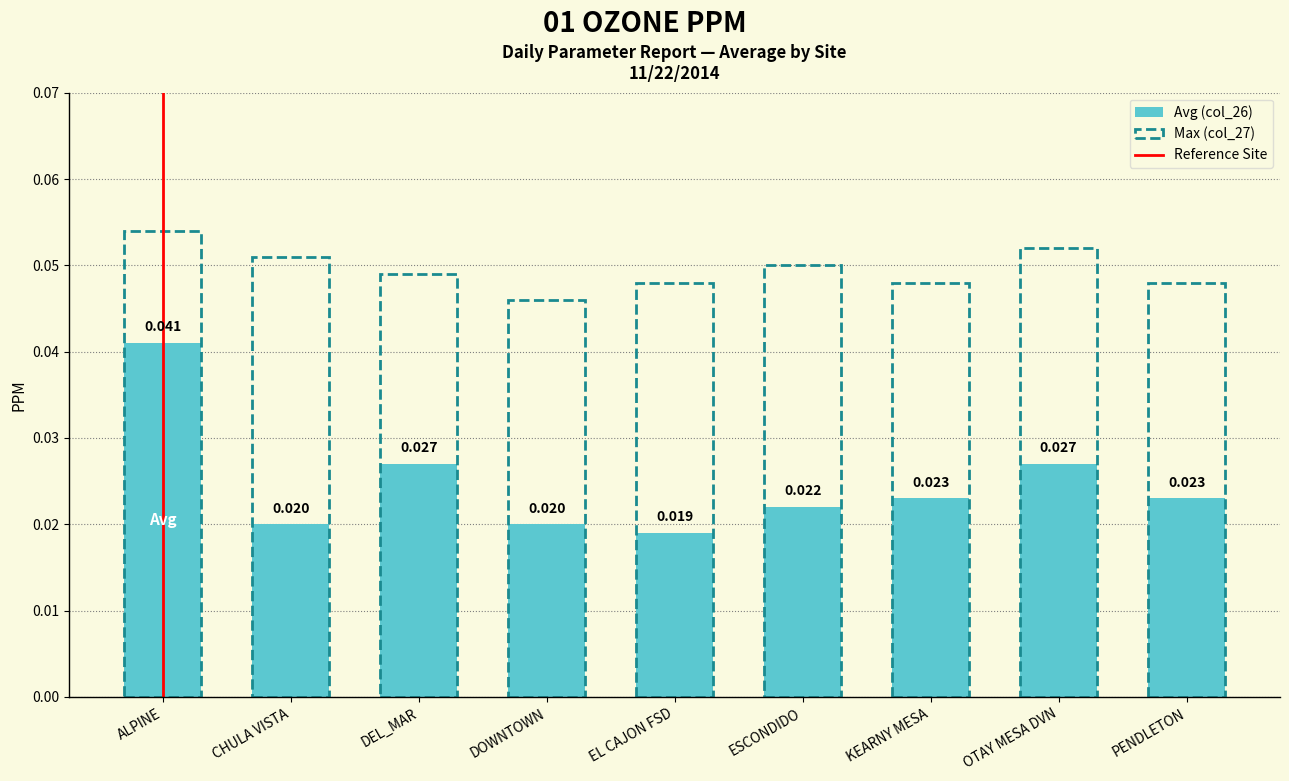

Rank the categories by value from highest to lowest.

ALPINE, DEL_MAR, OTAY MESA DVN, KEARNY MESA, PENDLETON, ESCONDIDO, CHULA VISTA, DOWNTOWN, EL CAJON FSD